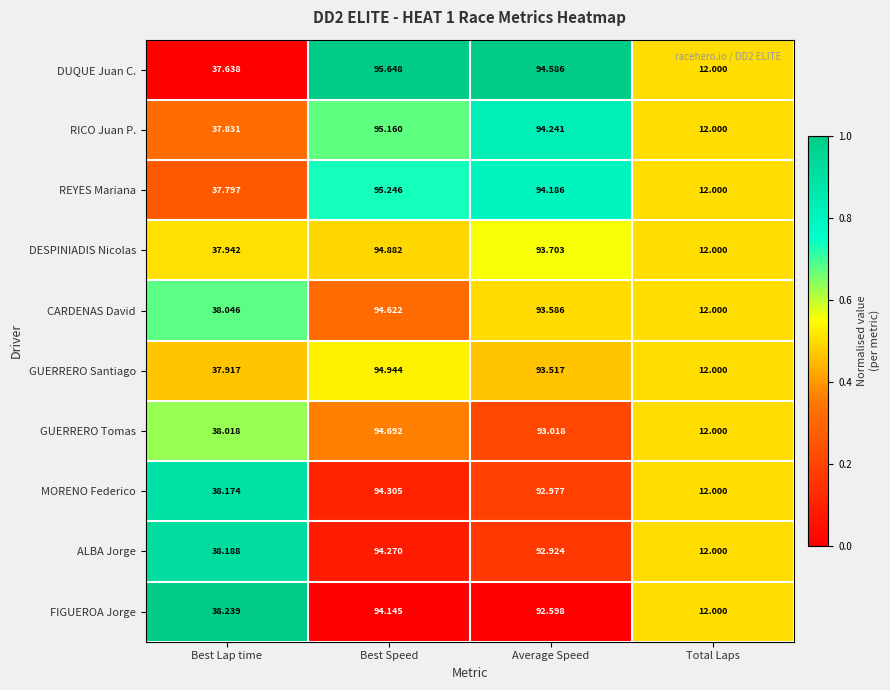

At Best Lap time, list the series in order from largest to smallest.

FIGUEROA Jorge, ALBA Jorge, MORENO Federico, CARDENAS David, GUERRERO Tomas, DESPINIADIS Nicolas, GUERRERO Santiago, RICO Juan P., REYES Mariana, DUQUE Juan C.